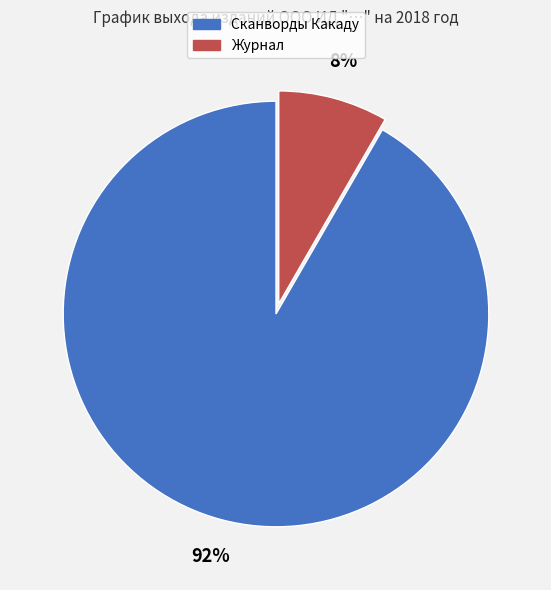

Is the sum of Журнал and Сканворды Какаду greater than half?

Yes